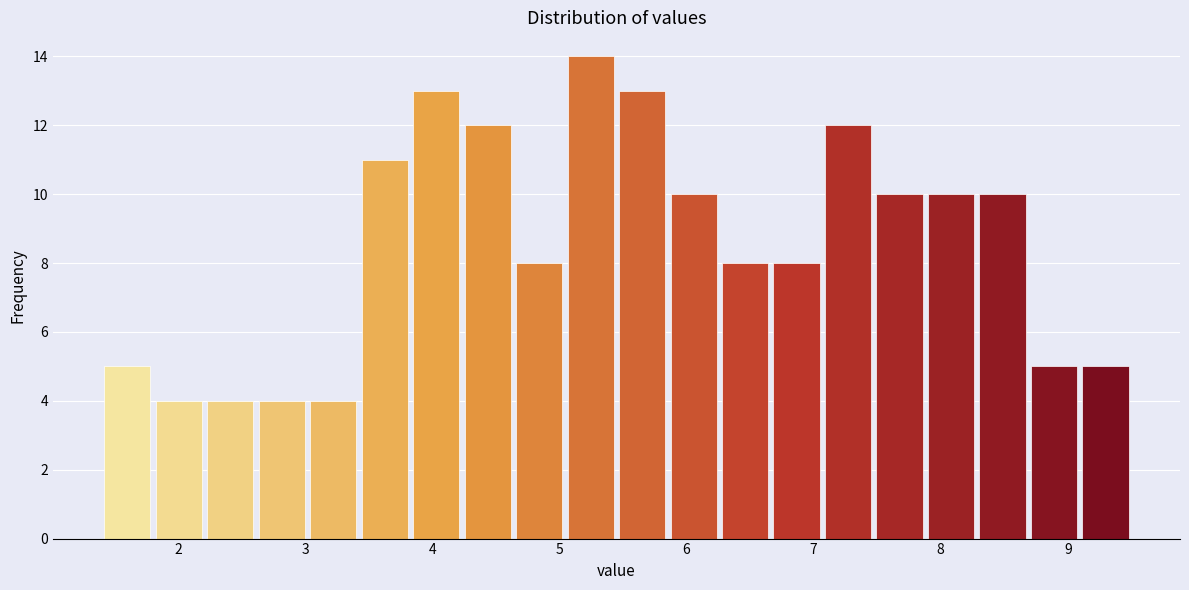

Over which range of the x-axis is the bar tallest?

5.0 to 5.5